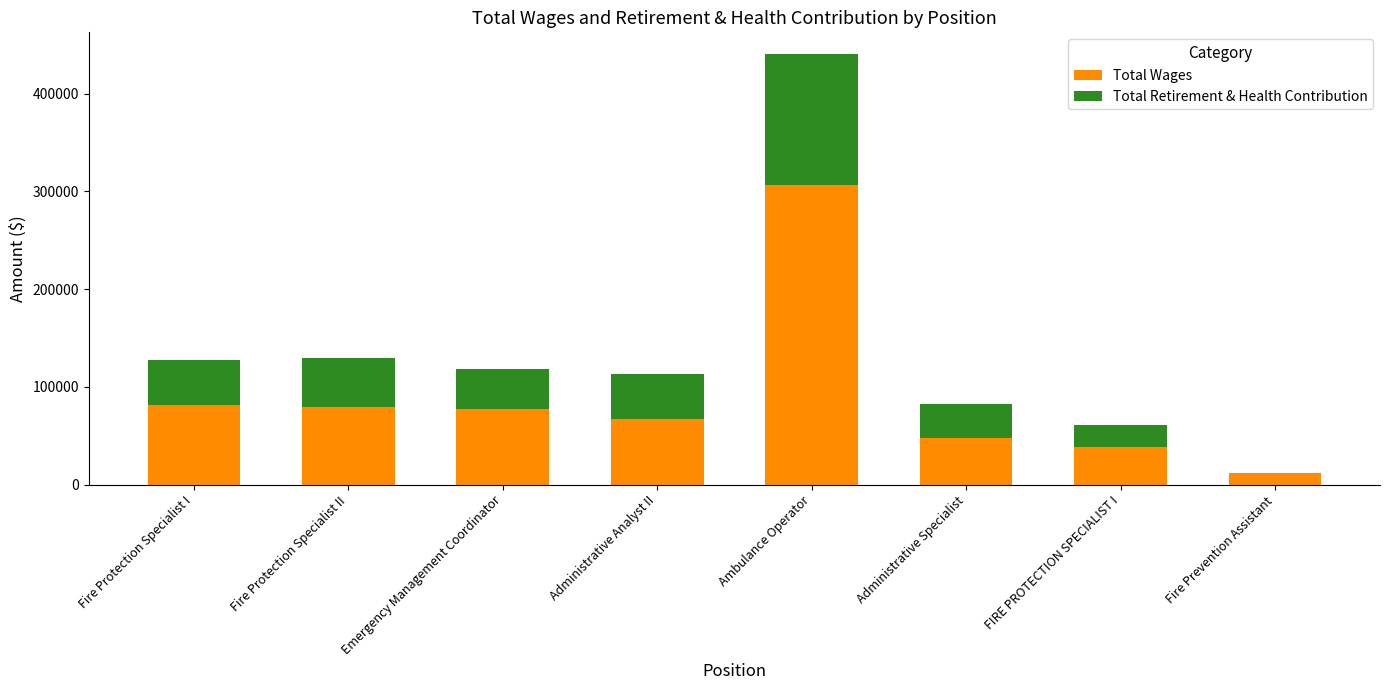

The value of Total Wages at Administrative Specialist is 84062. True or false?

False